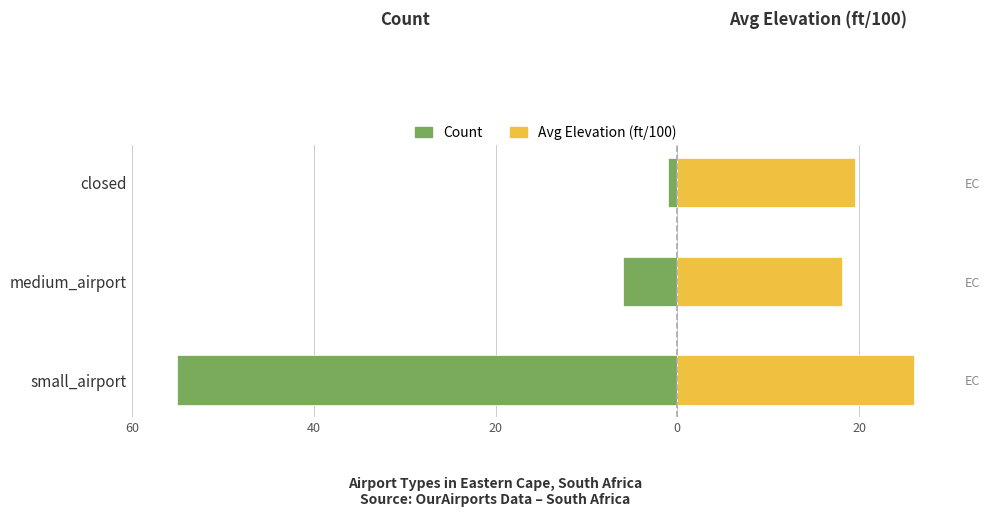

Which series has the widest spread of values?

Count